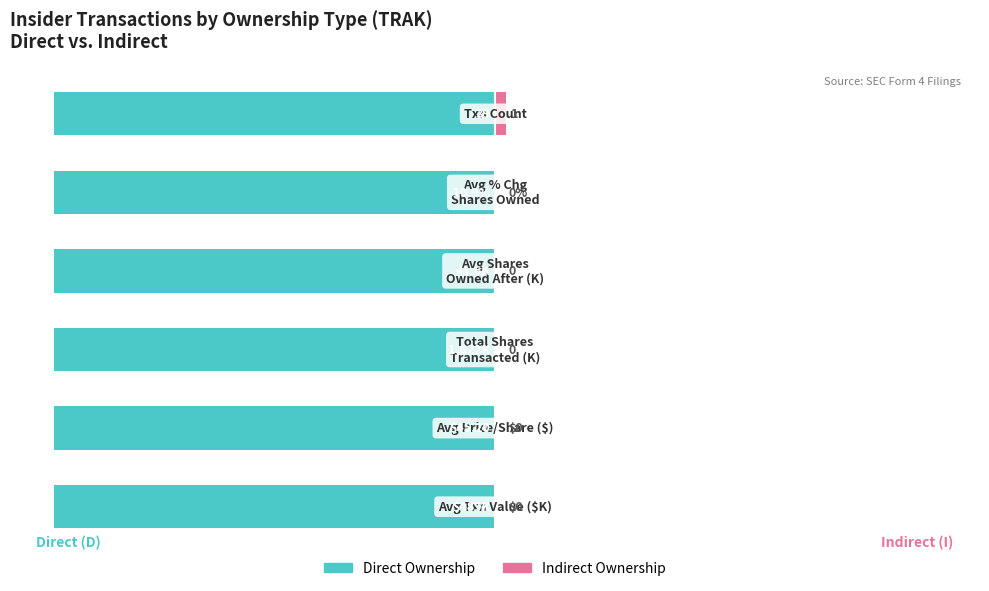

Reading left to right, what are all the values shown in this chart?

Direct Ownership: 0.6	0.6	0.6	0.6	0.6	0.6
Indirect Ownership: 0.0	0.0	0.0	0.0	0.0	1.3